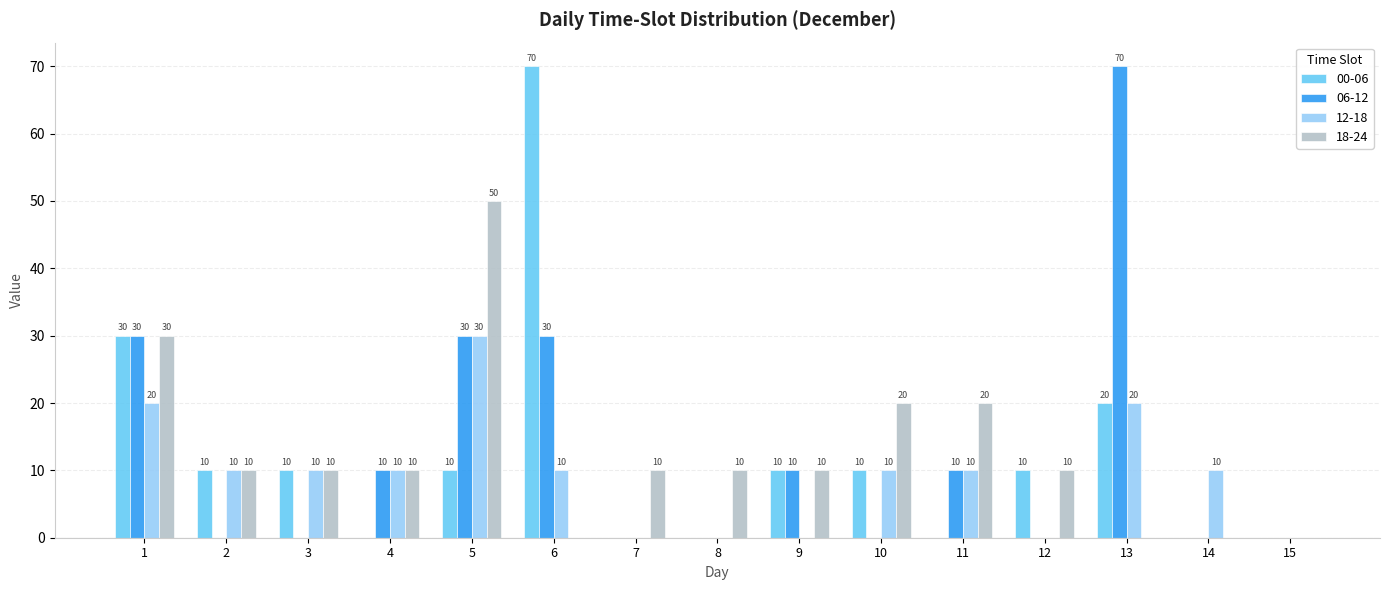

How many positive values does the 12-18 series have?

10